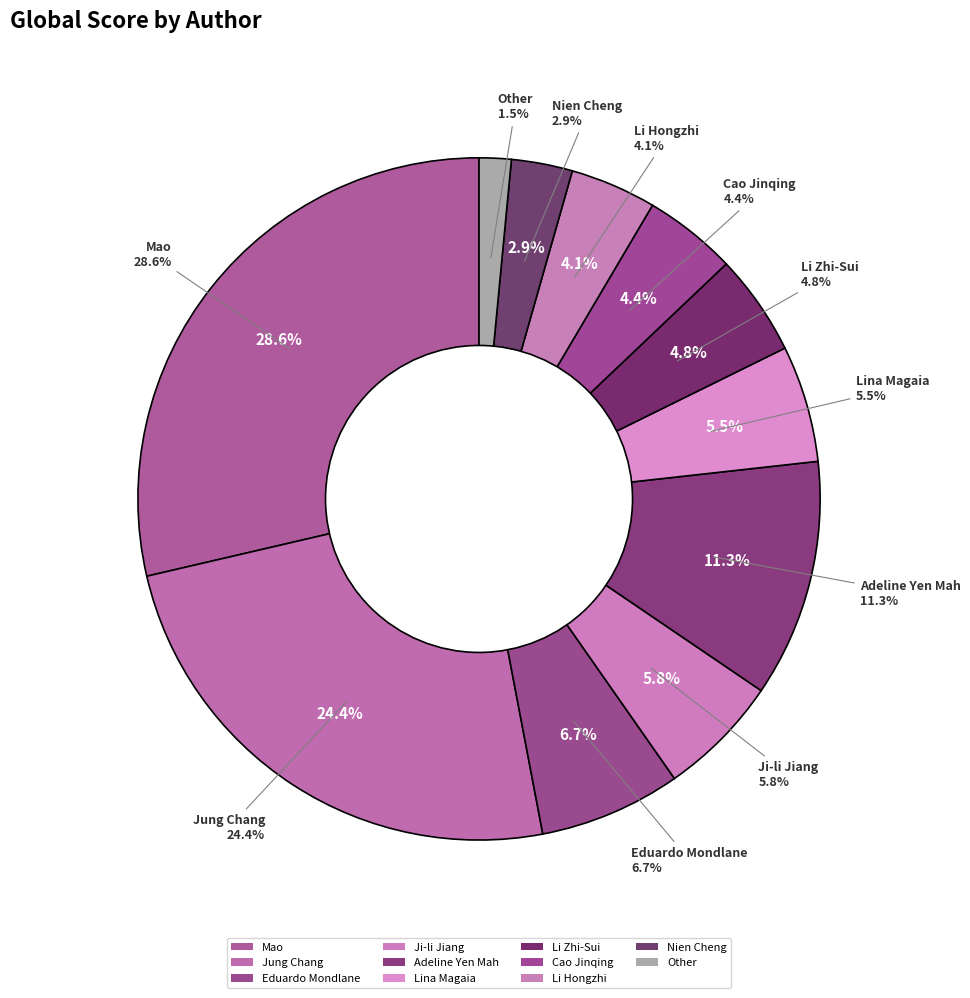

Is Adeline Yen Mah the majority of the pie?

No